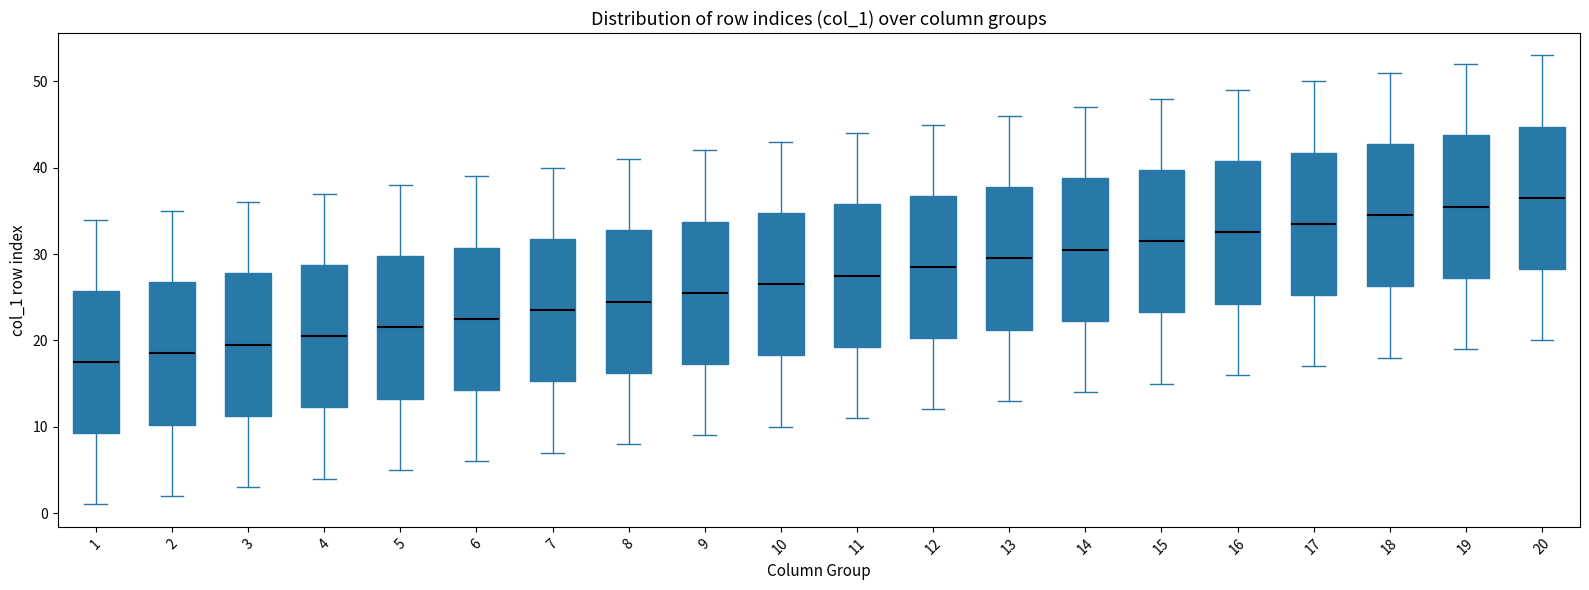

Which box's median line is the lowest?

1